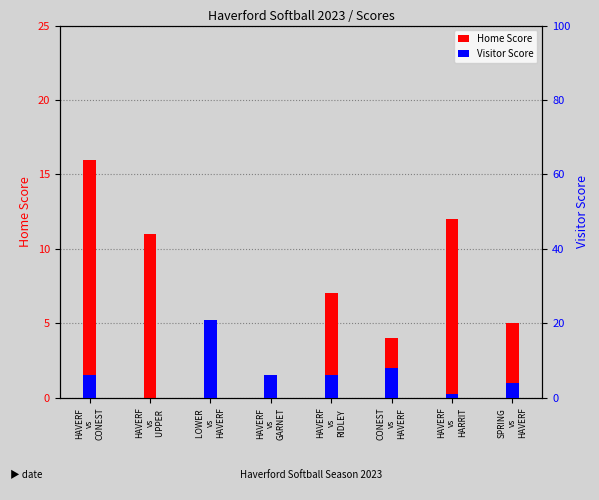

What is the value of the Home Score bar at the 1st from the left?

16